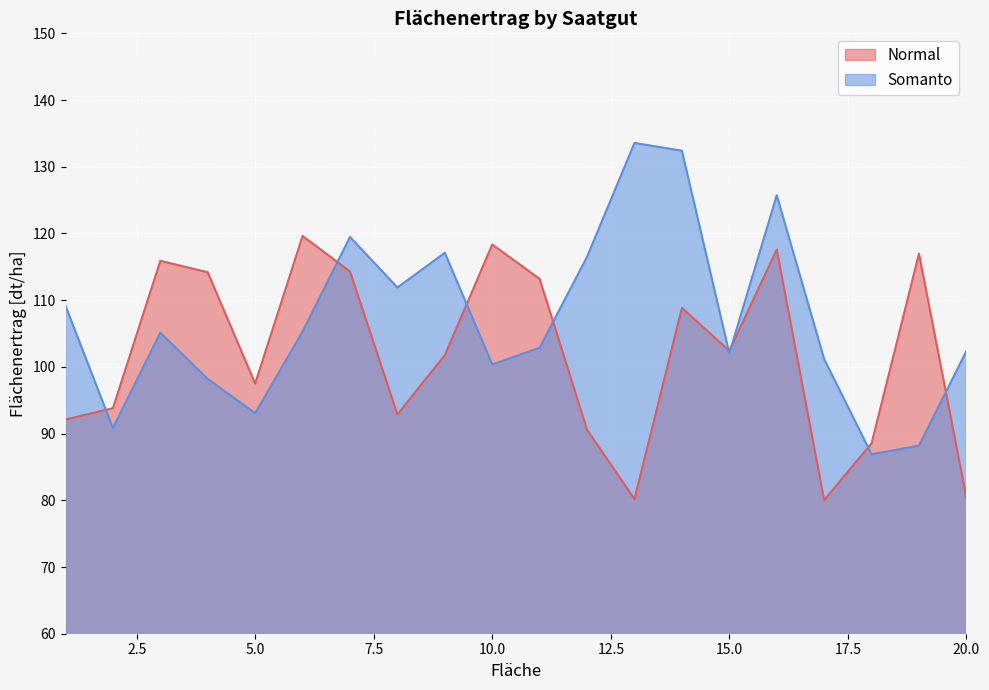

In Somanto, how many points are lower than both neighbors (excluding endpoints)?

6